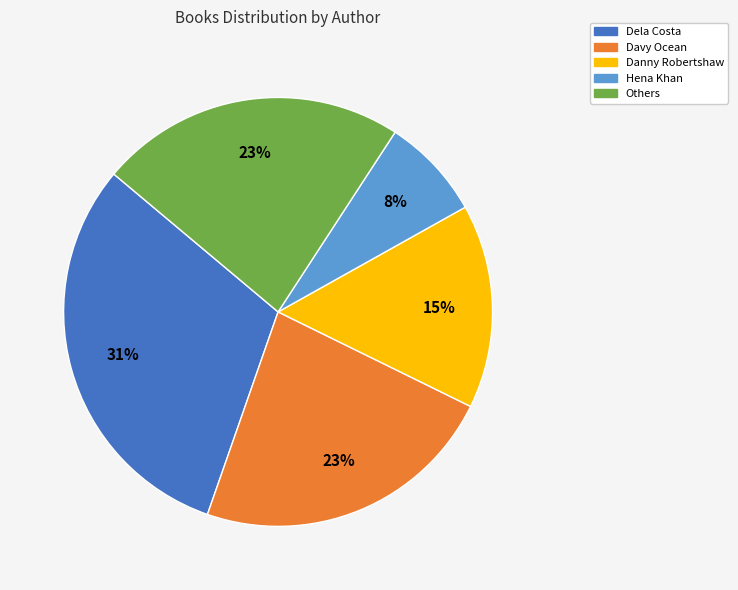

What is the ratio of the value at Davy Ocean to the value at Danny Robertshaw?

1.5